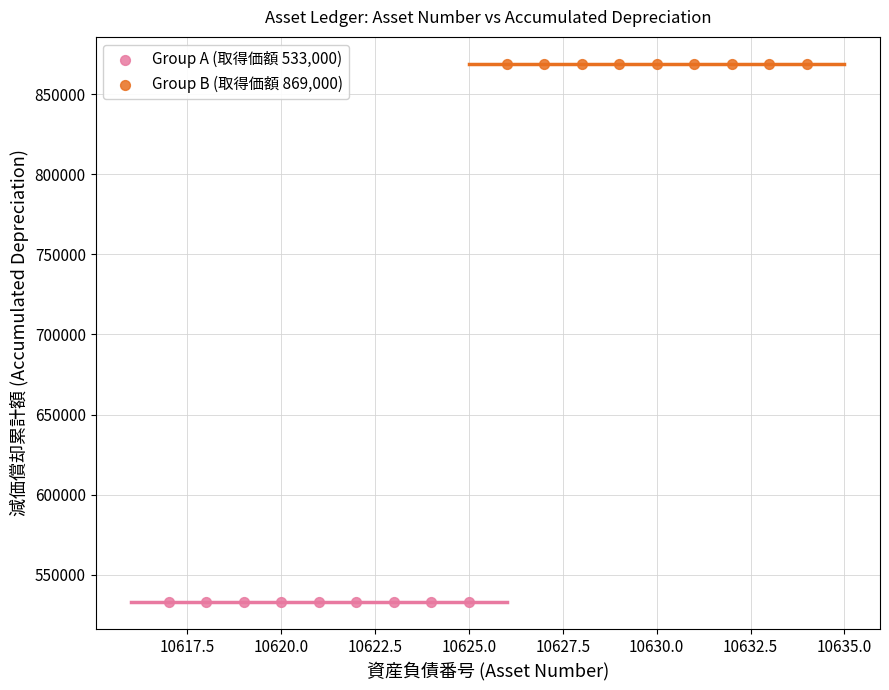

Which series reaches the minimum Y coordinate?

Group A (取得価額 533,000)